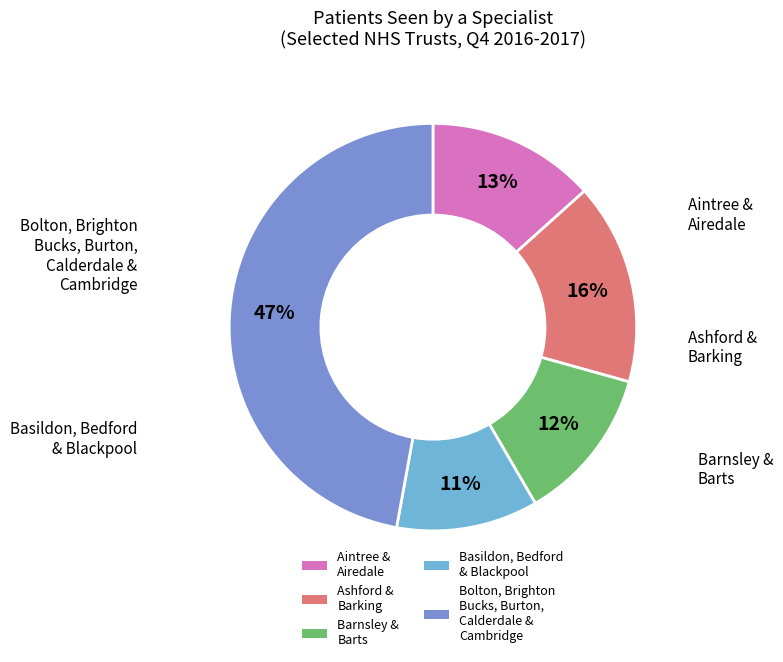

What is the smallest slice in the pie chart?

Basildon, Bedford & Blackpool